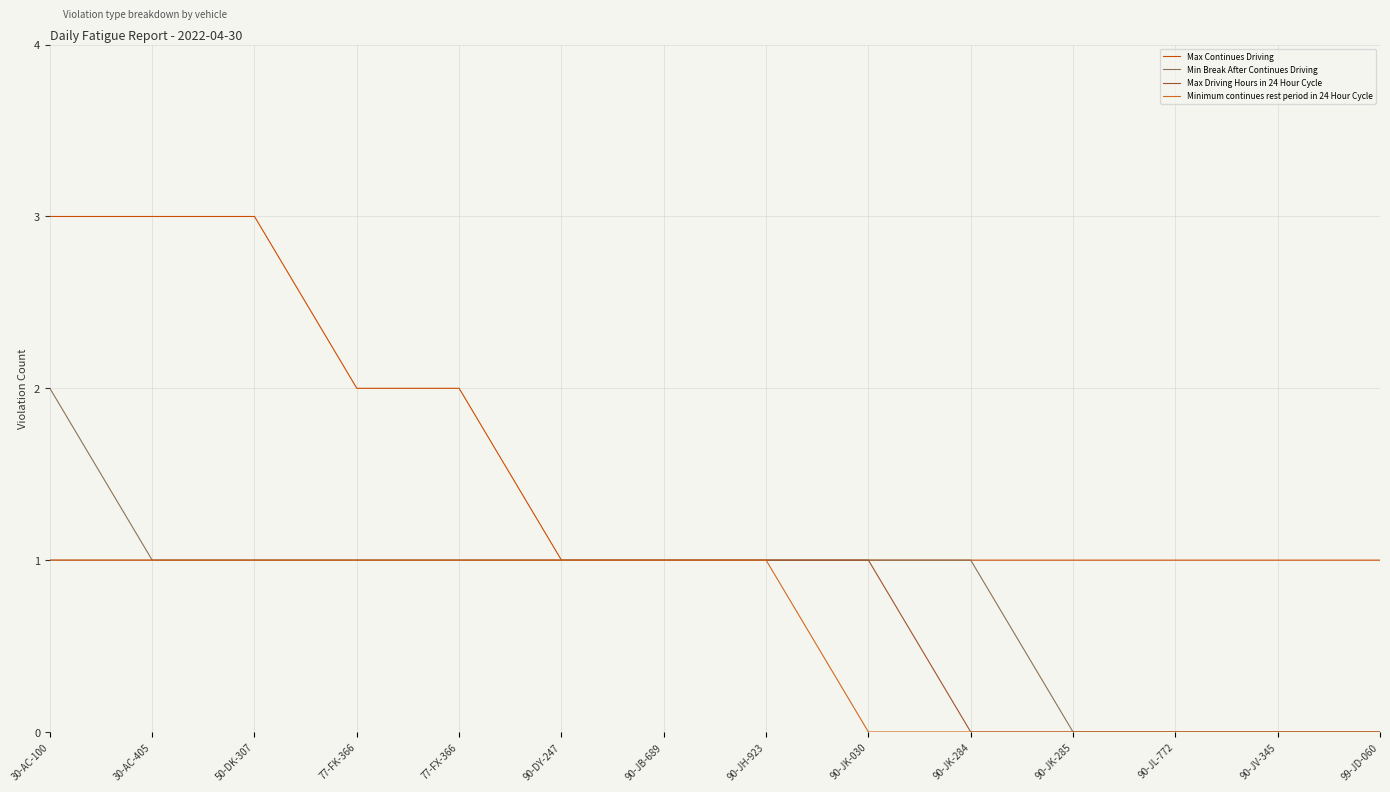

What is the sum of all Minimum continues rest period in 24 Hour Cycle values?

8